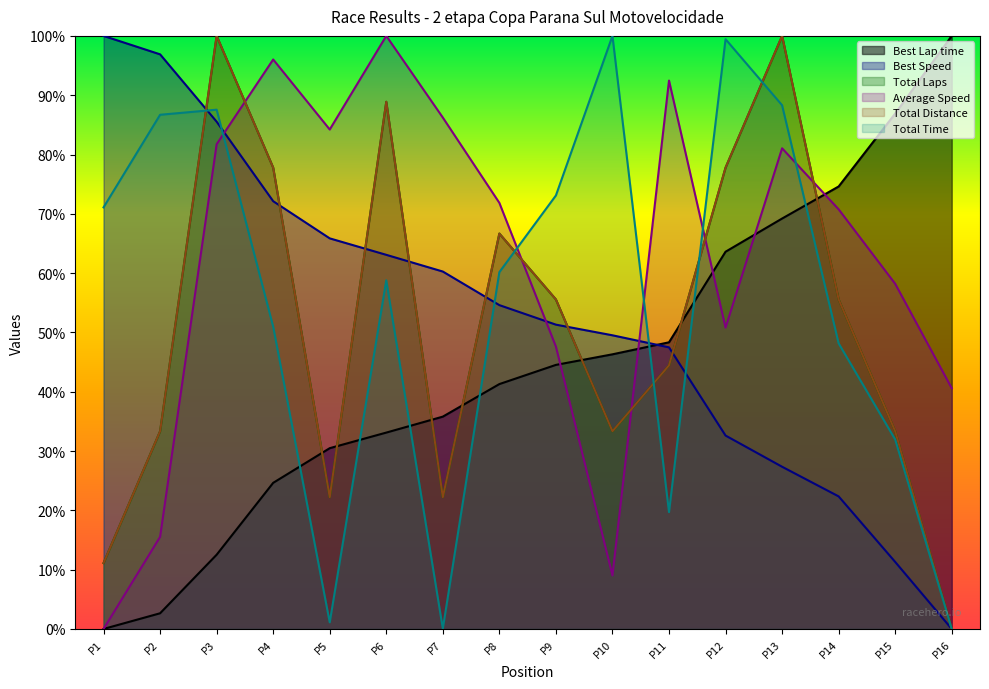

Reading left to right, list all the values displayed in this chart.

Total Time: 71.1	86.7	87.6	51.0	1.1	58.8	0.1	60.2	73.1	100.0	19.7	99.4	88.3	48.2	31.9	0.0
Best Lap time: 0.0	2.6	12.5	24.6	30.5	33.1	35.8	41.3	44.5	46.3	48.3	63.6	69.2	74.6	86.9	100.0
Best Speed: 100.0	96.9	85.5	72.1	65.9	63.1	60.3	54.6	51.3	49.5	47.5	32.6	27.3	22.4	11.3	0.0
Average Speed: 0.0	15.5	81.7	96.0	84.2	100.0	86.2	71.8	47.6	9.0	92.5	50.8	81.0	70.8	58.2	40.6
Total Distance: 11.1	33.3	100.0	77.8	22.2	88.9	22.2	66.7	55.6	33.3	44.4	77.8	100.0	55.6	33.3	0.0
Total Laps: 11.1	33.3	100.0	77.8	22.2	88.9	22.2	66.7	55.6	33.3	44.4	77.8	100.0	55.6	33.3	0.0